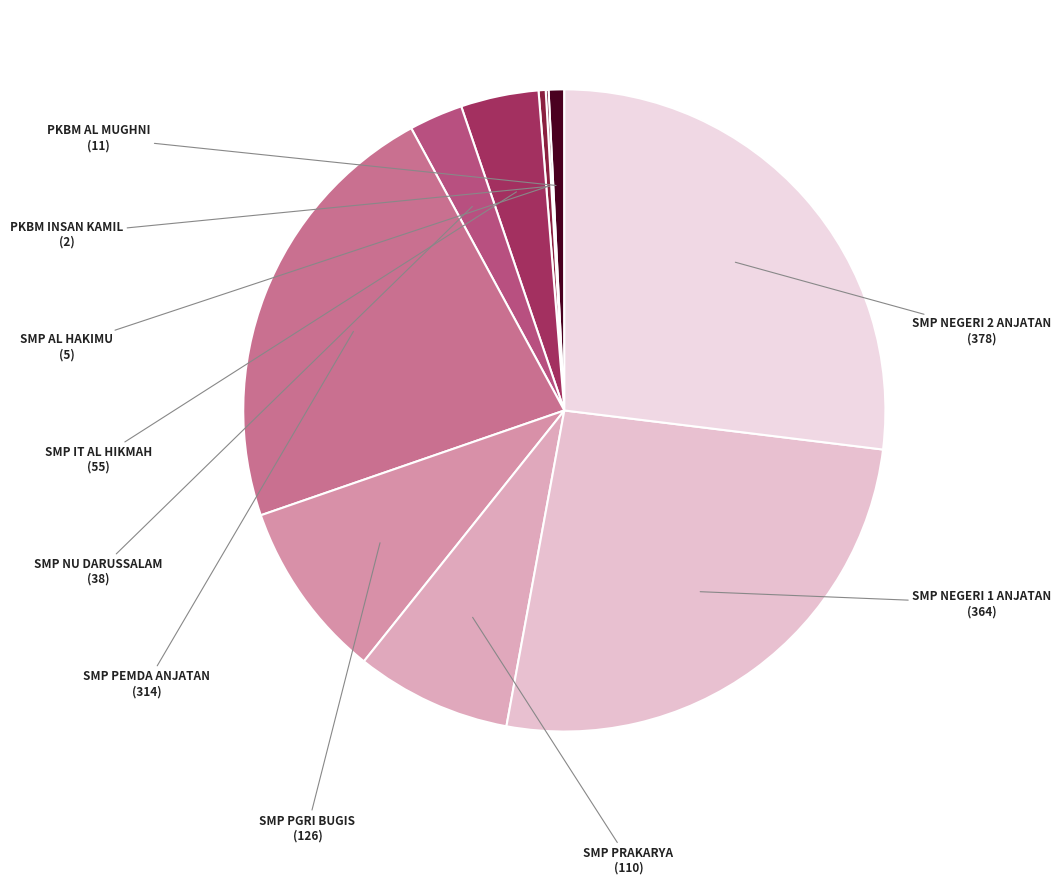

How many segments does this pie chart have?

10